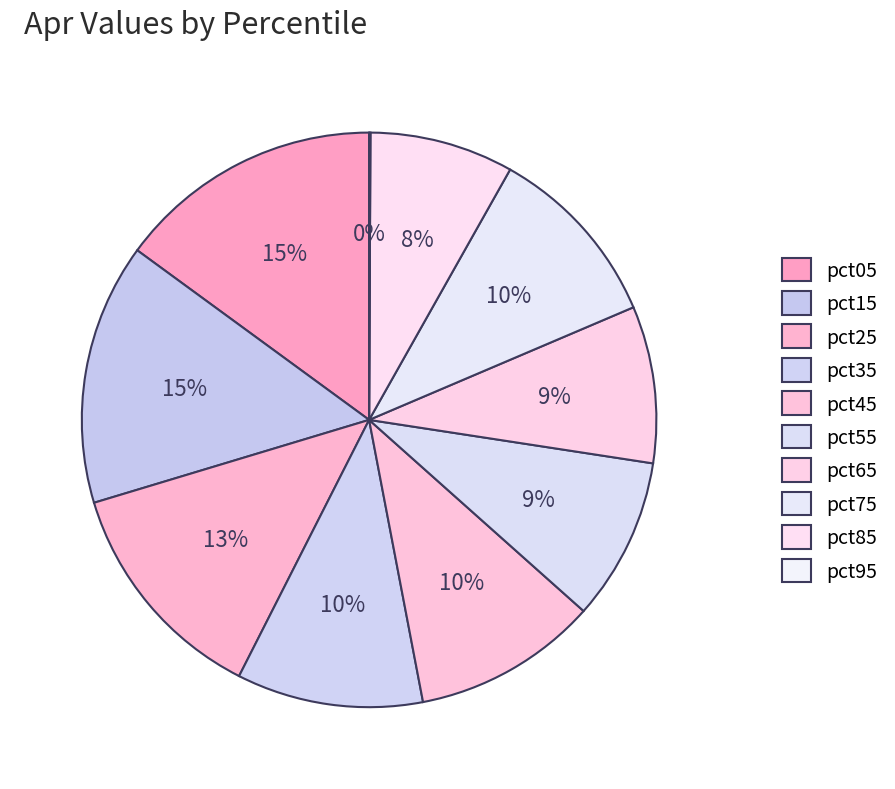

To the nearest percent, what is the average slice percentage?

10%